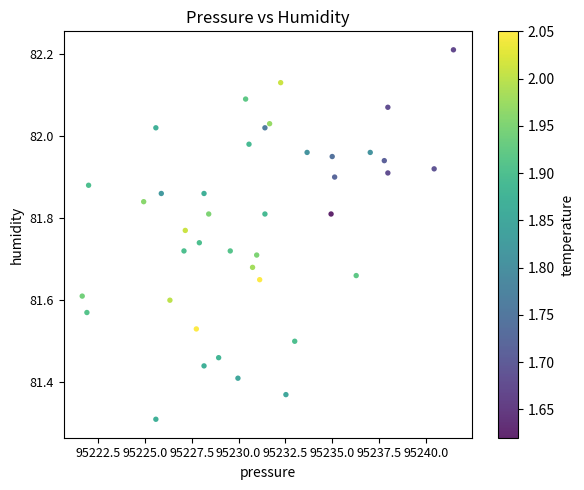

What is the range of Y values (max minus min)?

0.9